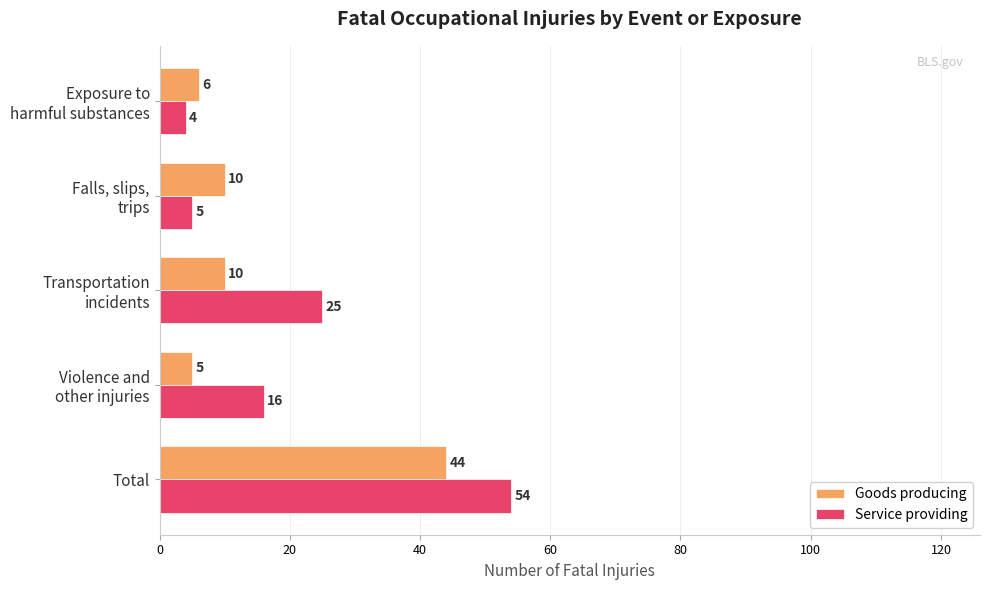

True or false: Service providing has a value of 28 at Total.

False